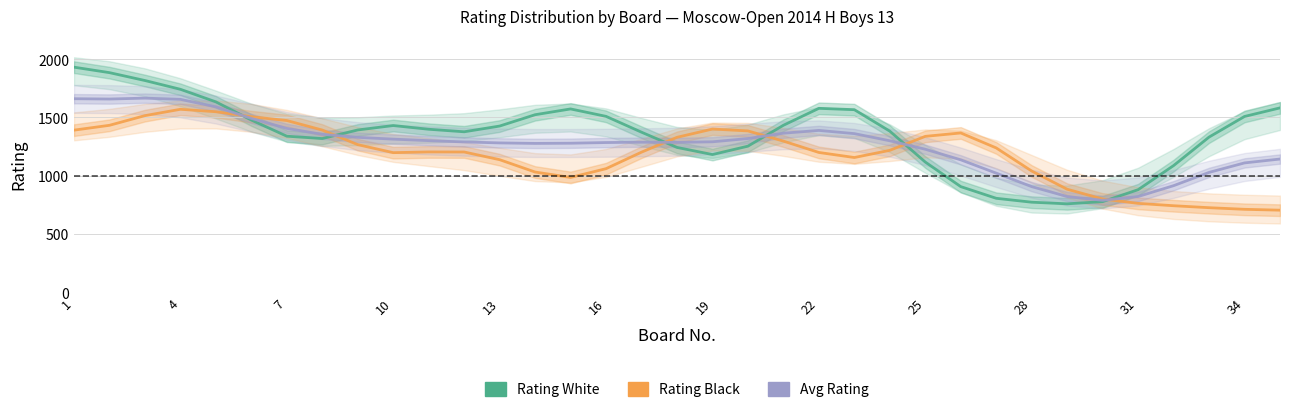

At 22, list the series in order from largest to smallest.

Rating White, Avg Rating, Rating Black